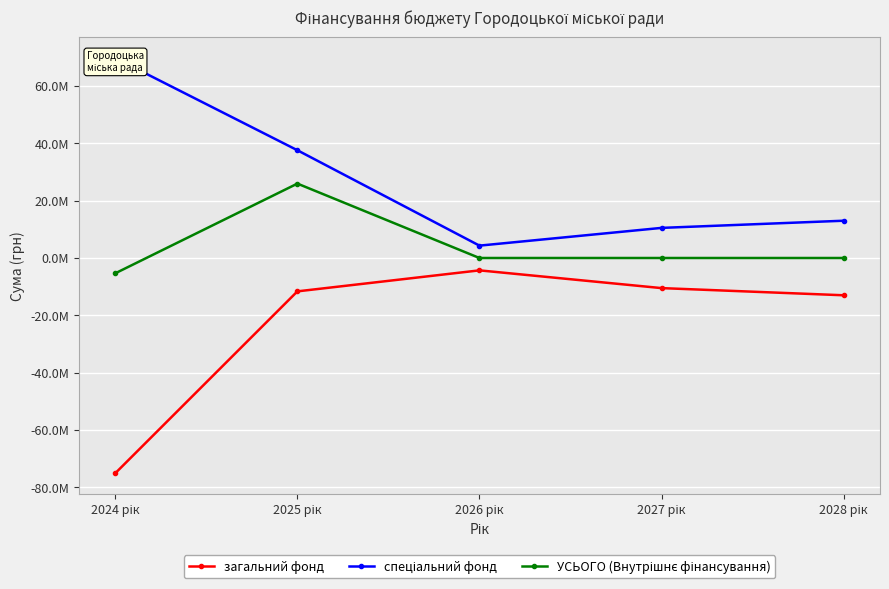

True or false: спеціальний фонд and УСЬОГО (Внутрішнє фінансування) cross at least once.

False